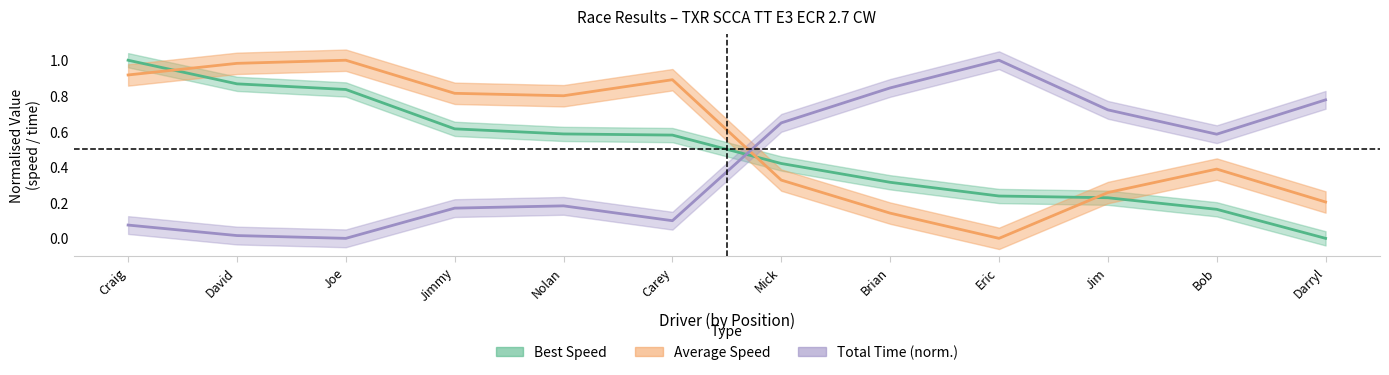

Does the chart have visible grid lines?

No